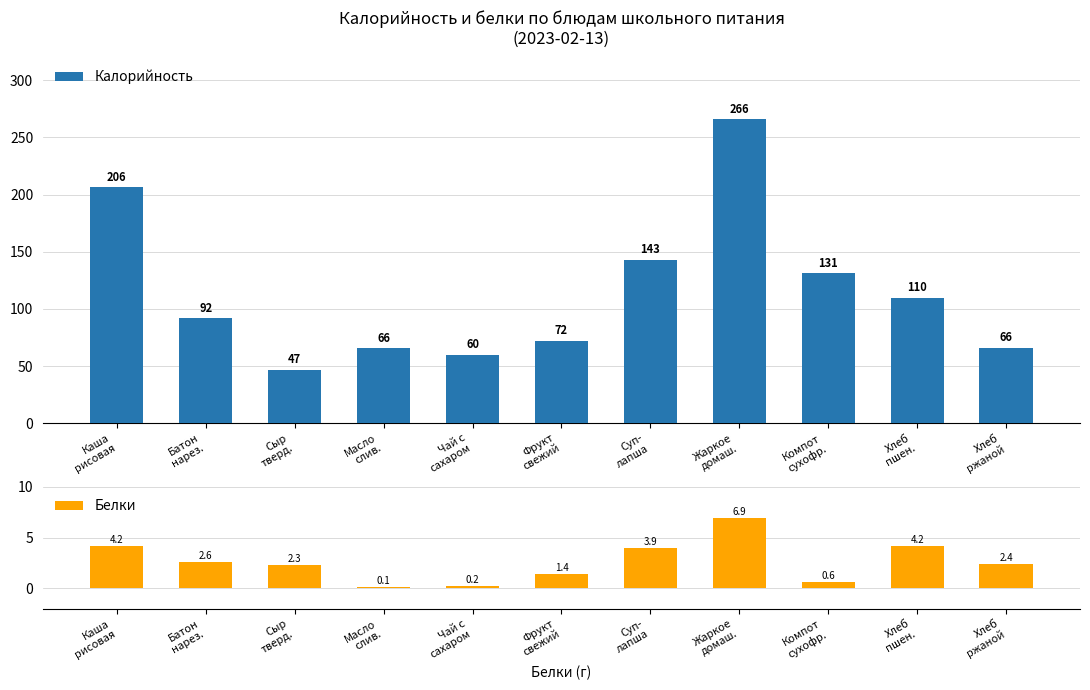

What is the label of the 9th bar from the right?

Сыр
тверд.